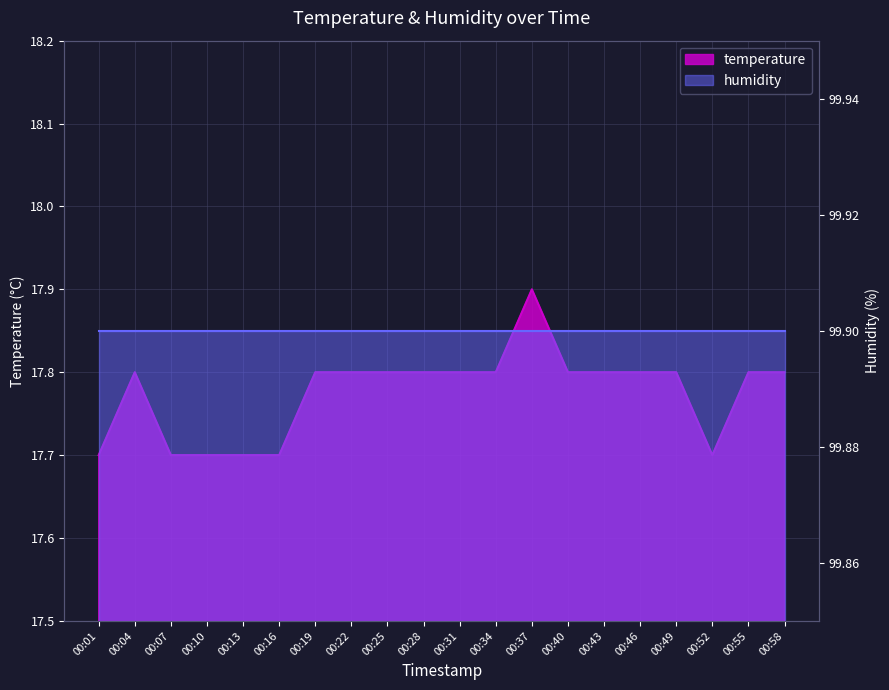

What is the value of the 2nd point from the left?

17.8